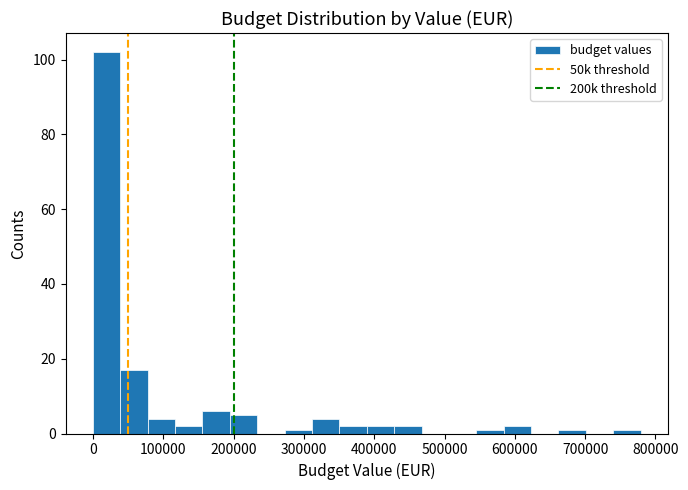

Read against the x-axis, roughly where is the centre of the tallest bar?

20000